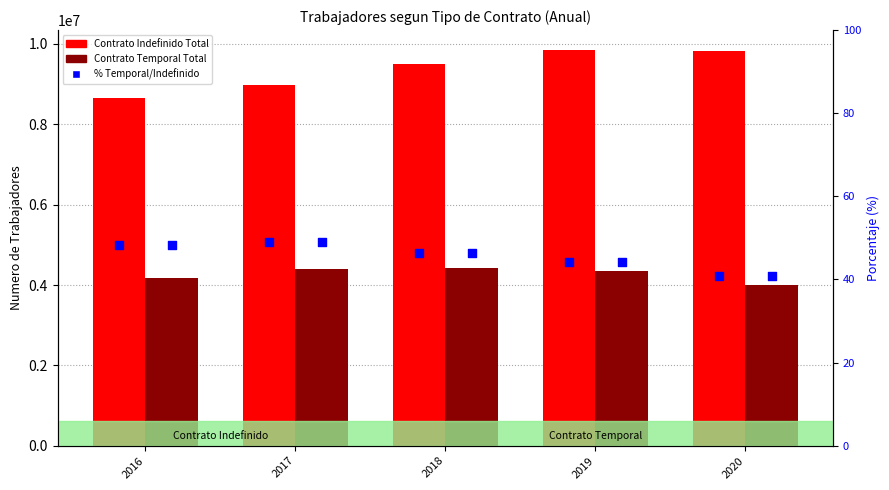

Which series reaches the minimum Y coordinate?

% Temporal/Indefinido